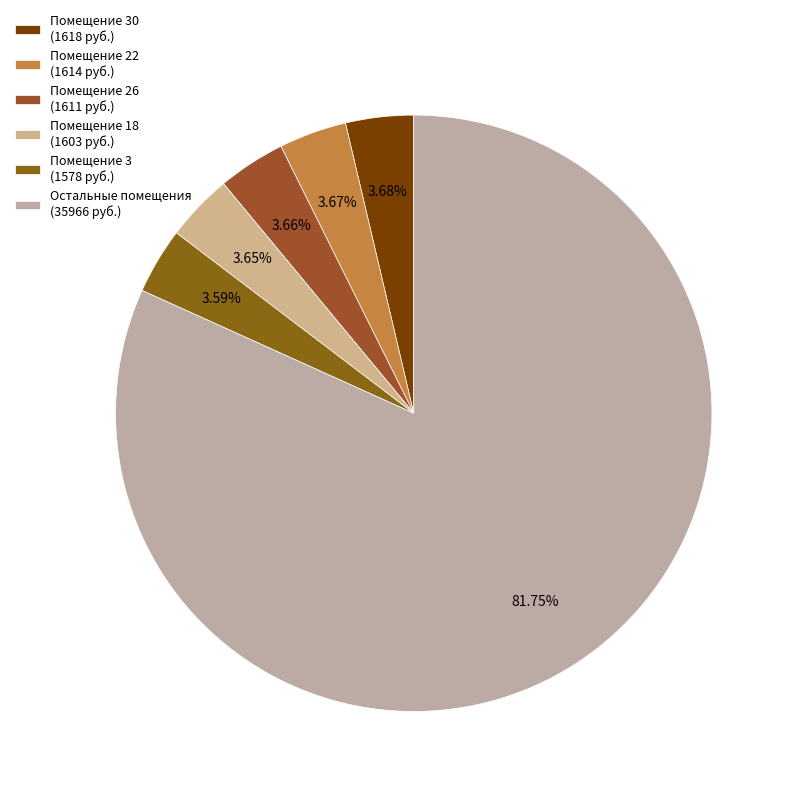

Is there a majority slice in this chart?

Yes